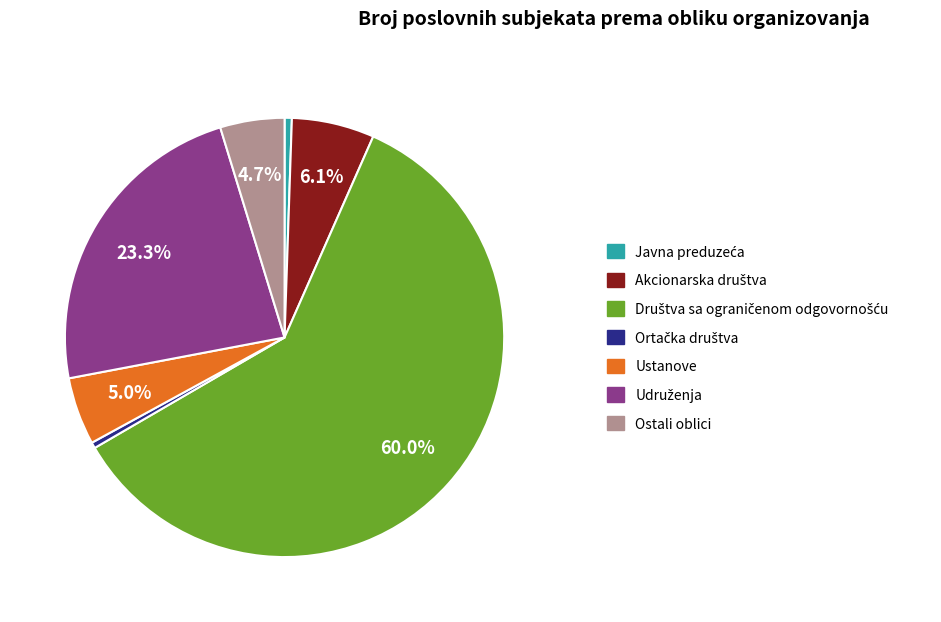

Is there a majority slice in this chart?

Yes